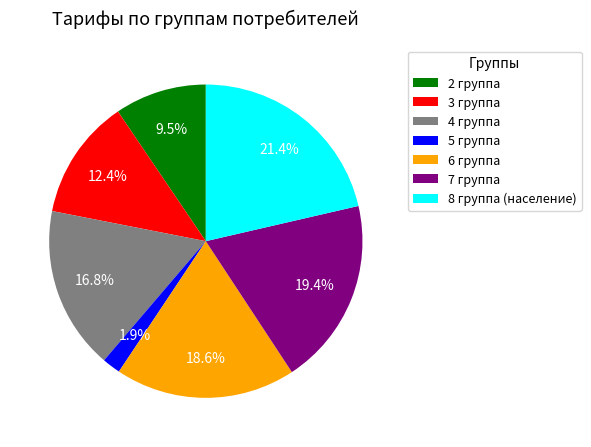

To the nearest percent, what is the average slice percentage?

14%